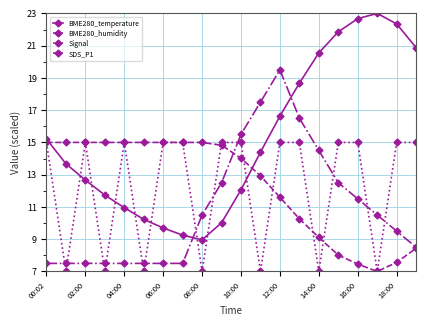

What is the smallest value displayed?

7.0